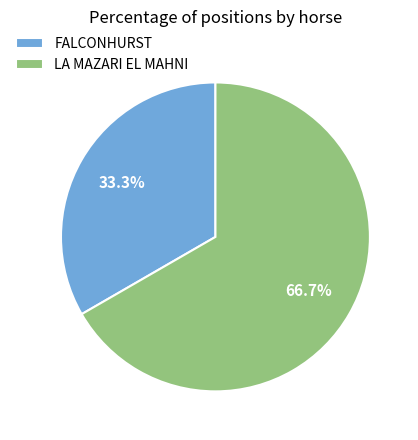

Between FALCONHURST and LA MAZARI EL MAHNI, which is larger?

LA MAZARI EL MAHNI